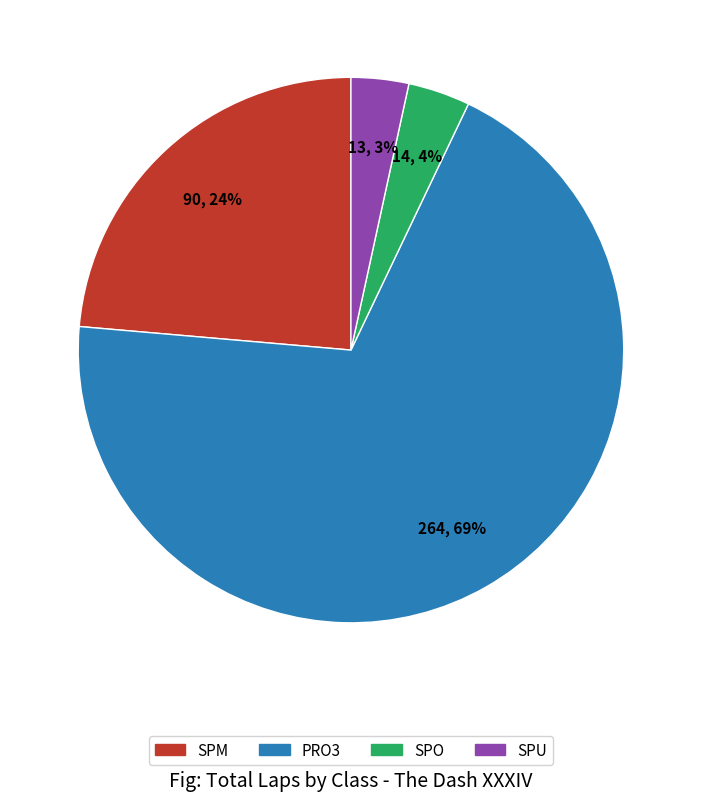

To the nearest percent, what is the difference between the largest and smallest slice percentages?

66%